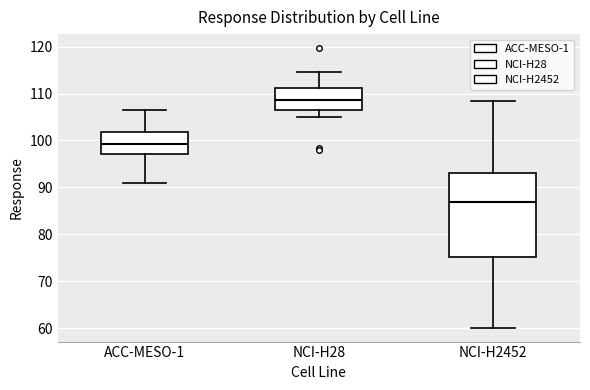

Where does the lower whisker of the box for ACC-MESO-1 end on the y-axis? The values are not printed on the chart, so give them approximately, as read against the axis.

91